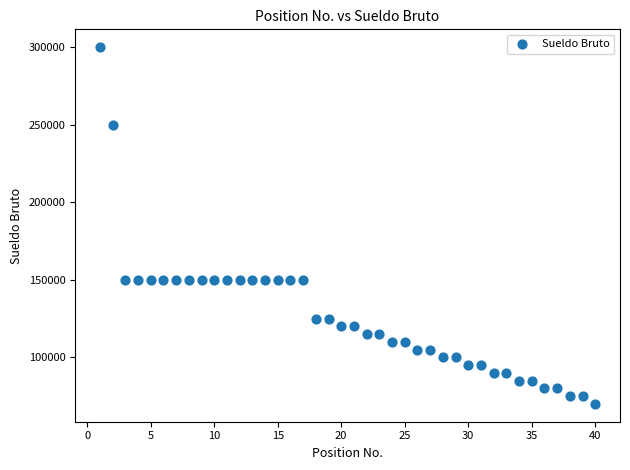

What is the range of X values (max minus min)?

39